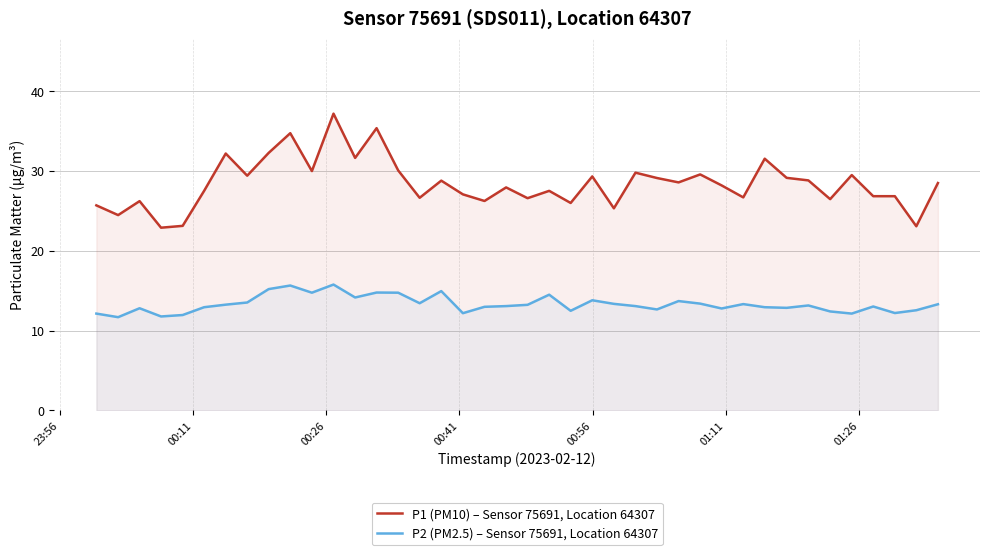

What is the smallest value displayed?

11.7